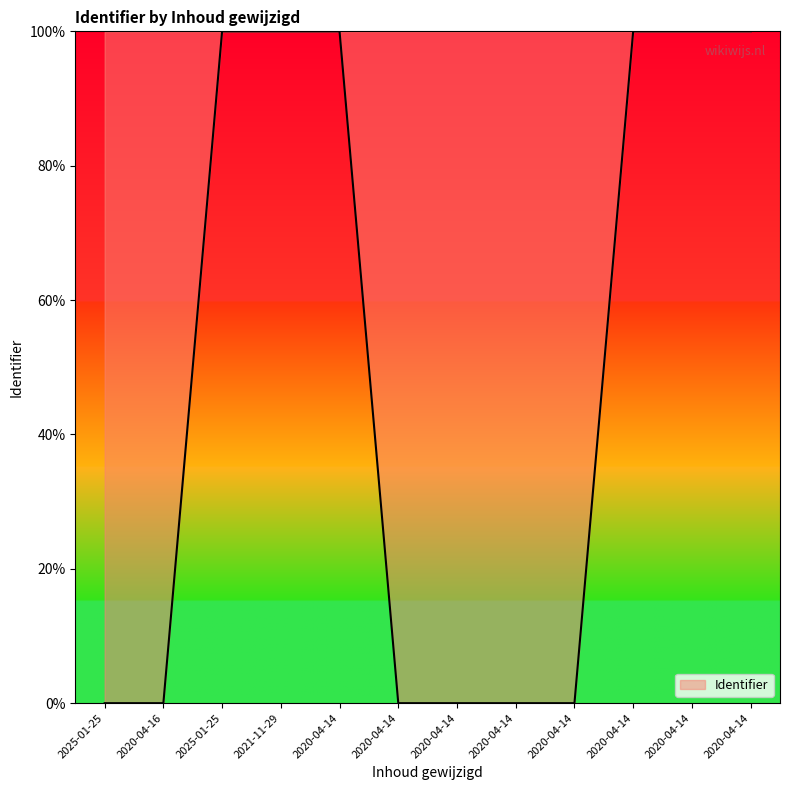

What is the difference between the maximum and second lowest values?

100.0